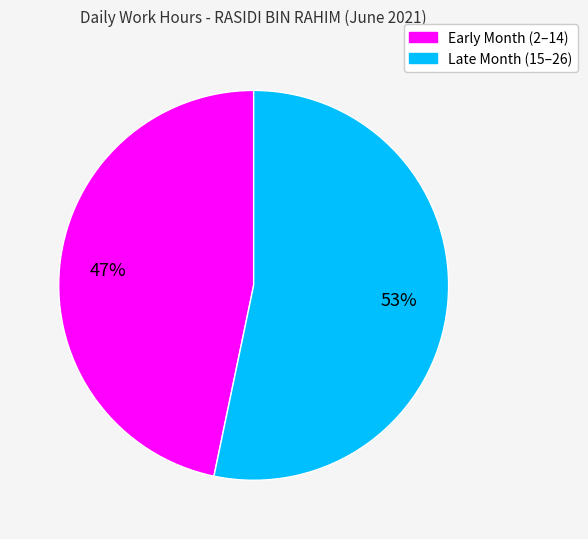

To the nearest percent, what is the average slice percentage?

50%